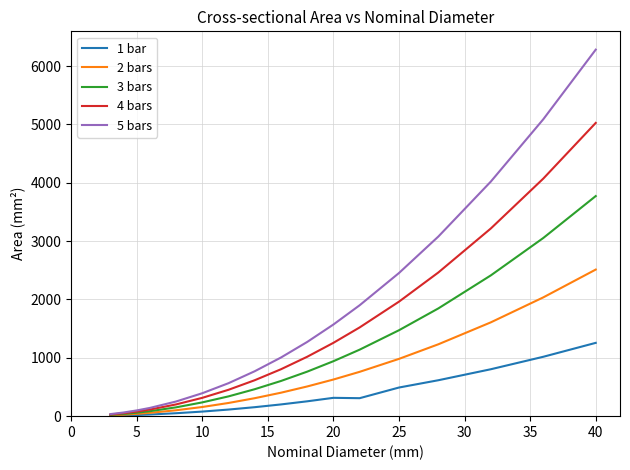

Which series has the largest range (max minus min)?

5 bars